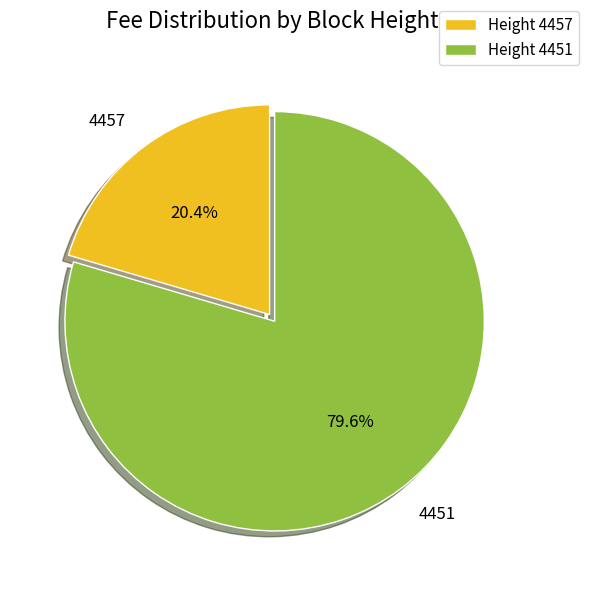

Which category accounts for the majority?

Height 4451